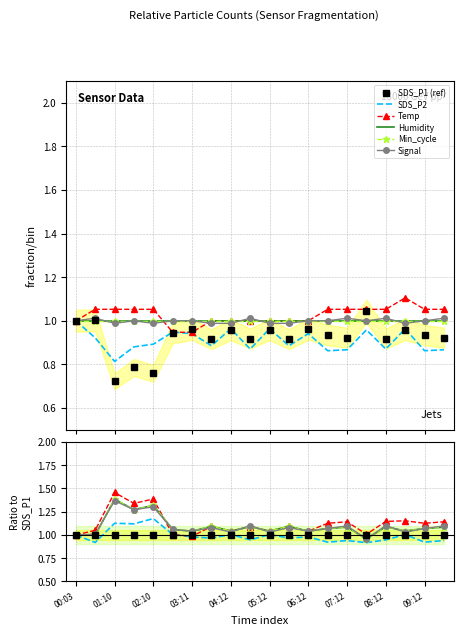

Is this an area chart (filled region under the line)?

No